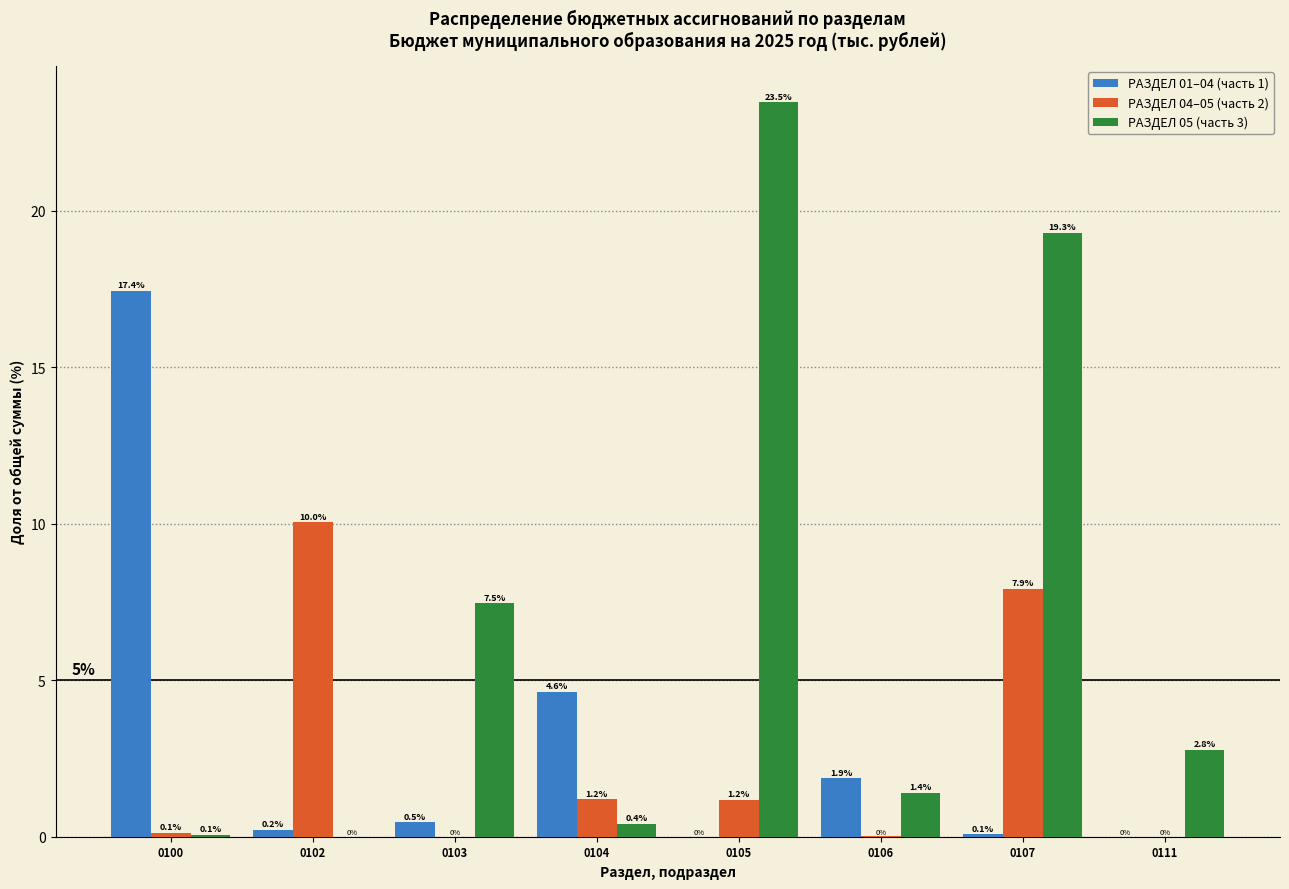

Where does the РАЗДЕЛ 05 (часть 3) series first go above 2?

0103